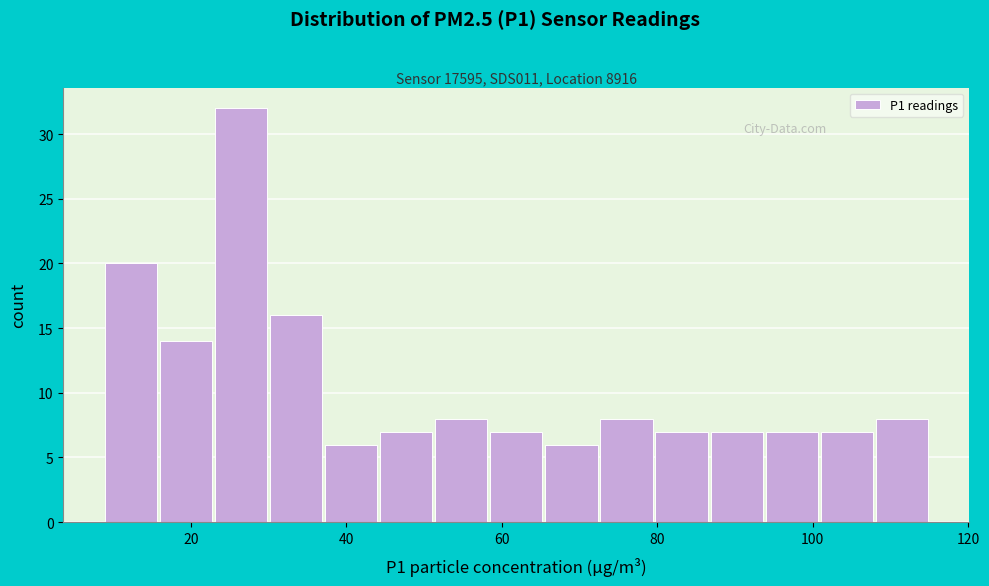

Around what value on the x-axis is the tallest bar? Give the approximate position of its centre, as read against the axis.

26